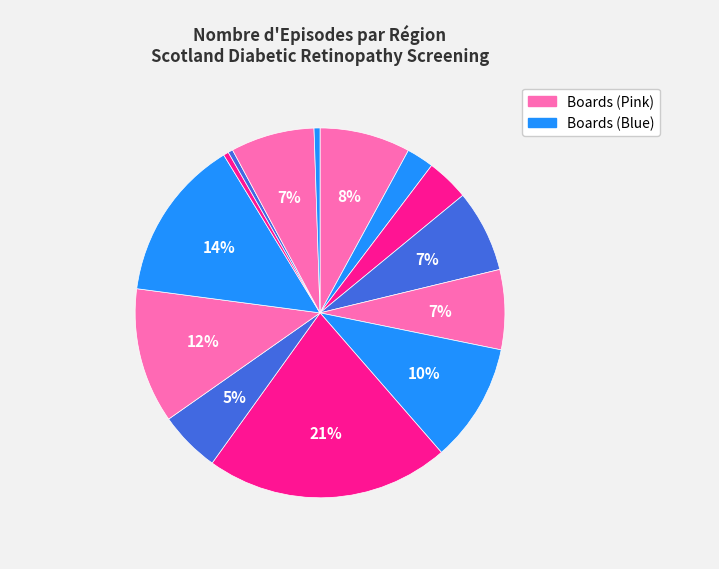

Count the number of slices in the pie.

14